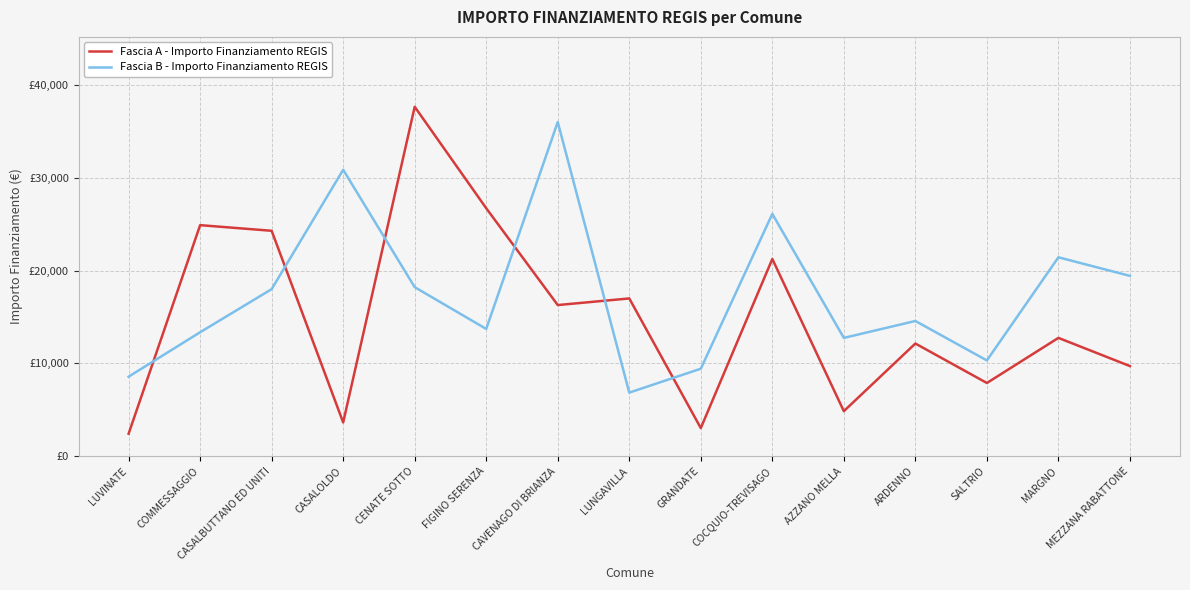

Rank the series at AZZANO MELLA from highest to lowest value.

Fascia B - Importo Finanziamento REGIS, Fascia A - Importo Finanziamento REGIS